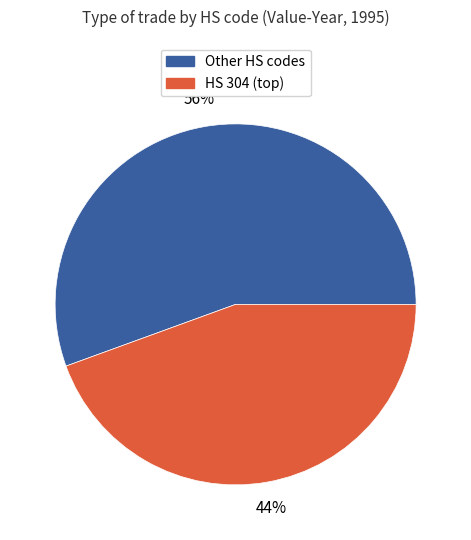

To the nearest percent, what is the average slice percentage?

50%